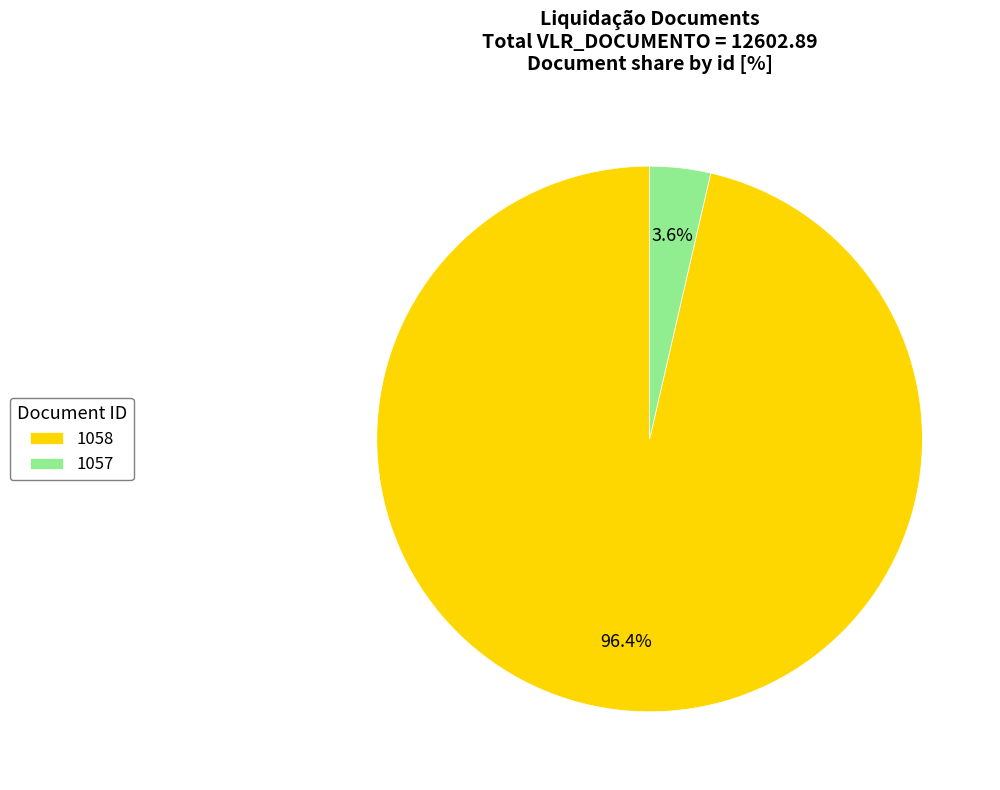

To the nearest percent, what is the combined percentage of 1057 and 1058?

100%